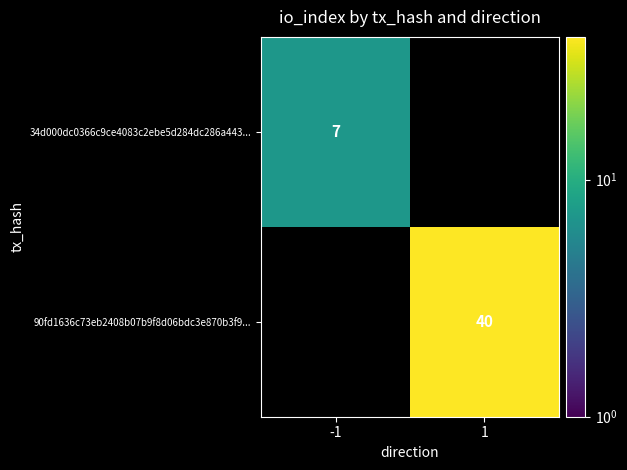

What is the smallest value displayed?

7.0